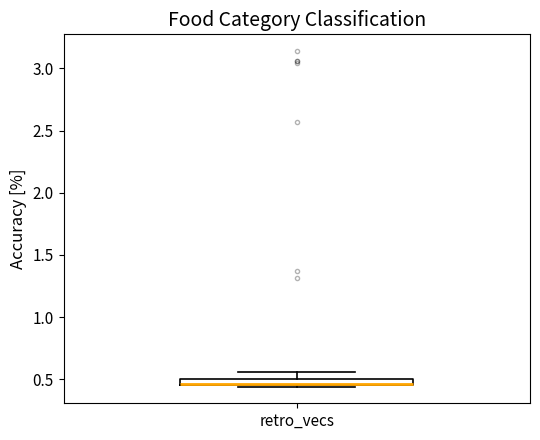

Where is the upper edge of the box for retro_vecs on the y-axis? The values are not printed on the chart, so give them approximately, as read against the axis.

0.50